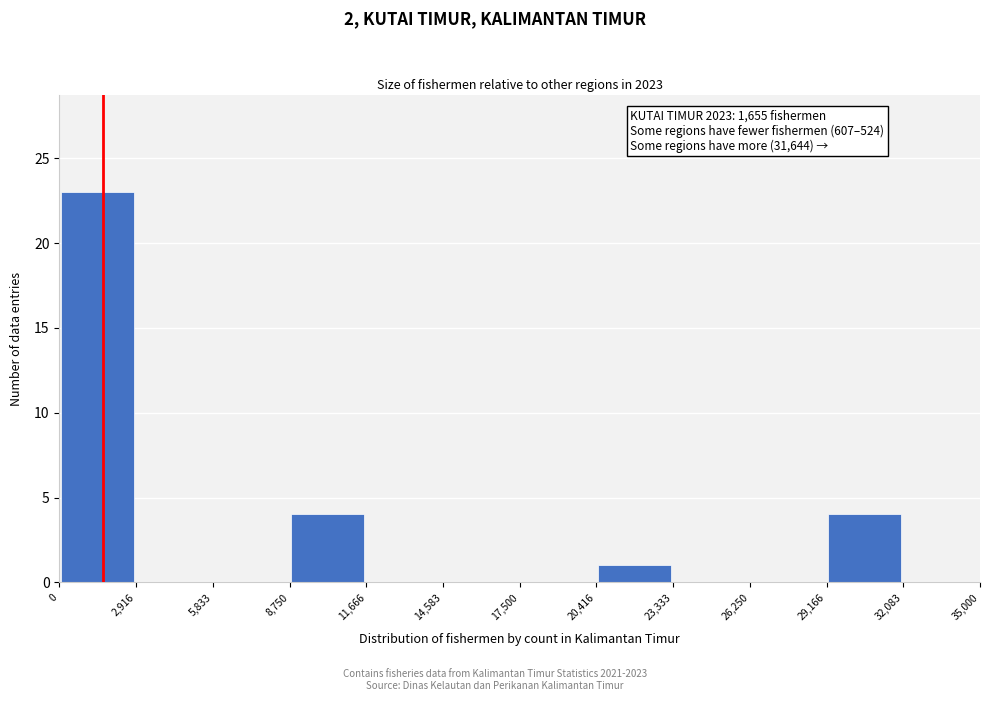

Over which range of the x-axis is the bar tallest?

0 to 2,916